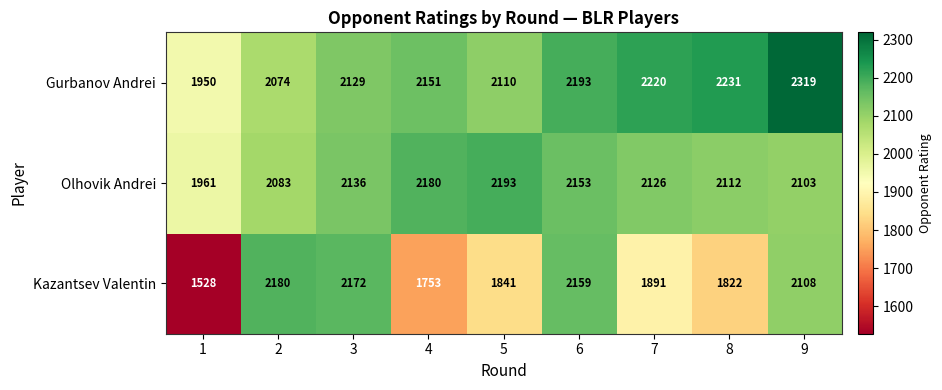

Reading left to right, transcribe all the data shown in this chart.

Gurbanov Andrei: 1950	2074	2129	2151	2110	2193	2220	2231	2319
Olhovik Andrei: 1961	2083	2136	2180	2193	2153	2126	2112	2103
Kazantsev Valentin: 1528	2180	2172	1753	1841	2159	1891	1822	2108